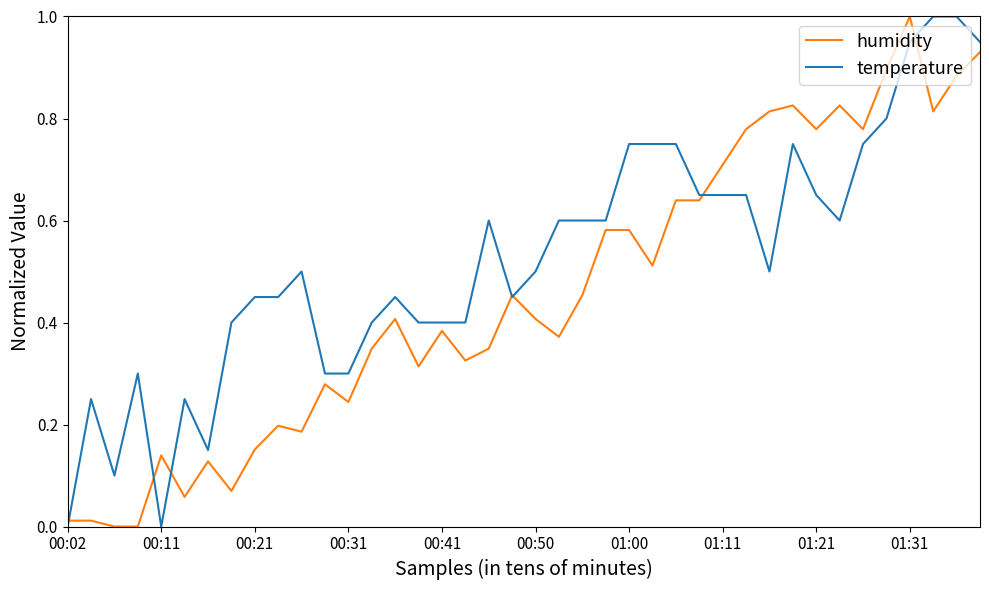

List the series in order of their overall mean, lowest first.

humidity, temperature